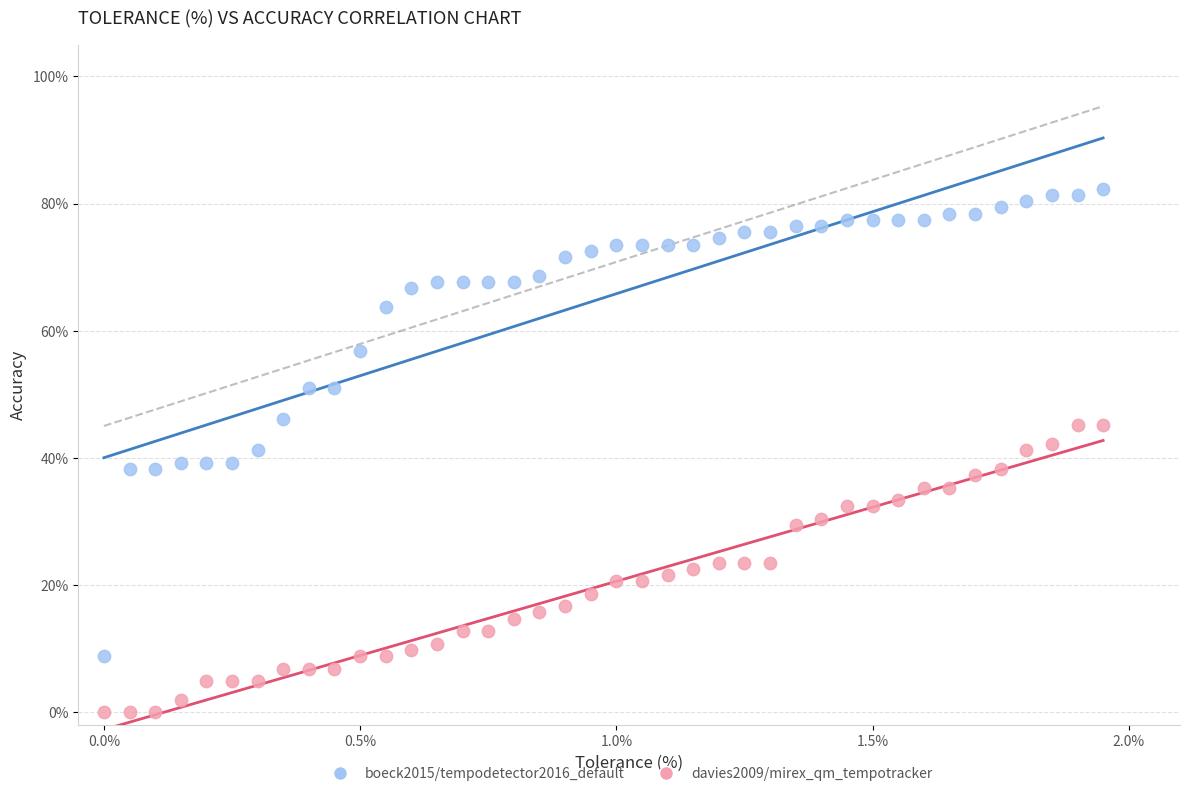

What are all the series names shown in the legend?

boeck2015/tempodetector2016_default, davies2009/mirex_qm_tempotracker